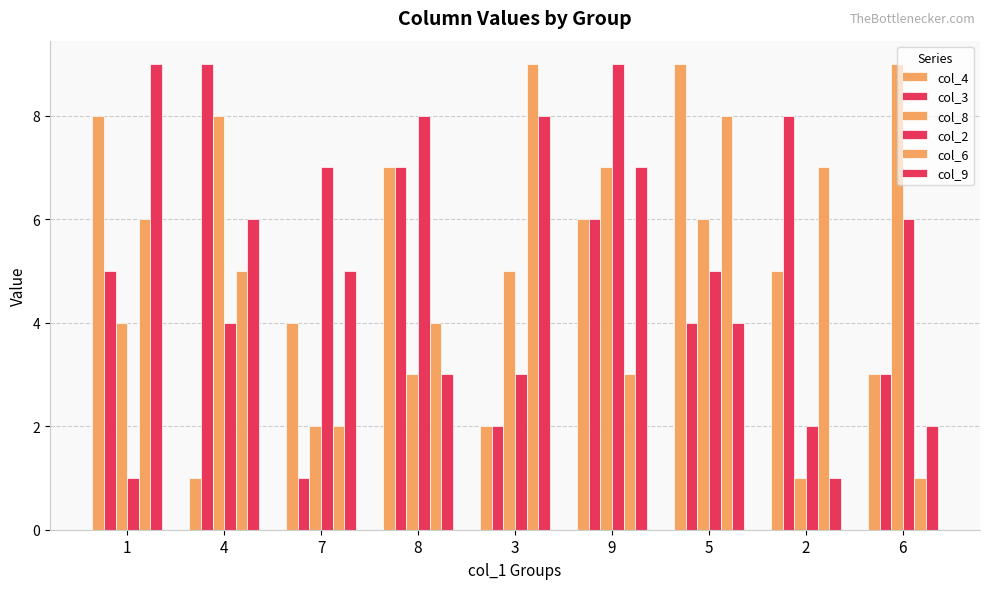

How many values in the col_9 series are below 5?

4